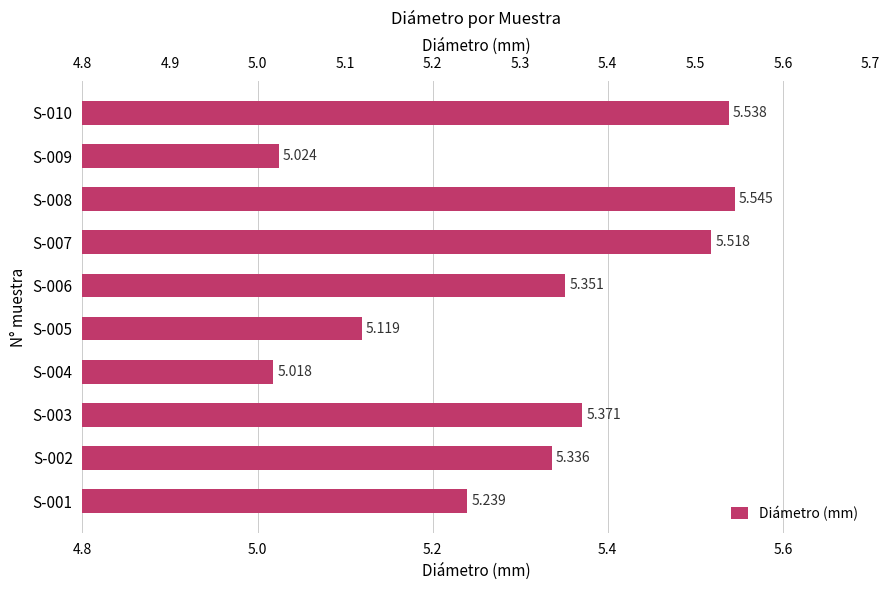

Are the bars grouped side by side (vs. stacked)?

No